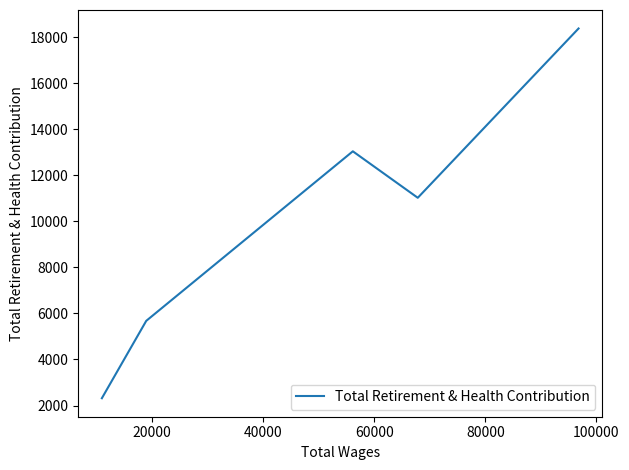

What is the difference between the maximum and minimum values?

16061